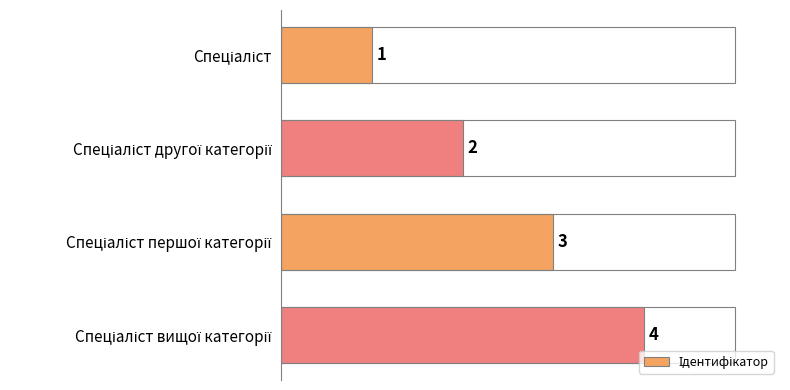

Does the chart contain stacked bars?

No